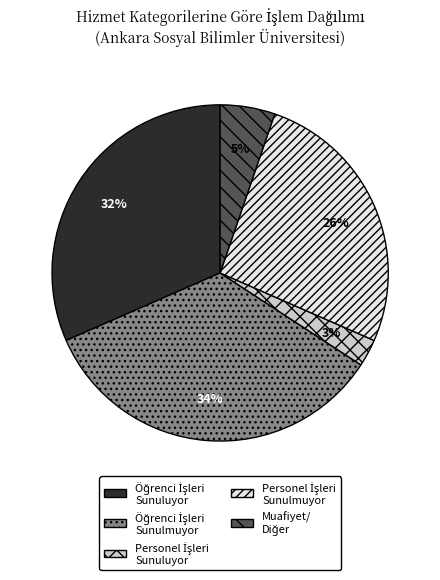

How many slices are in this pie chart?

5